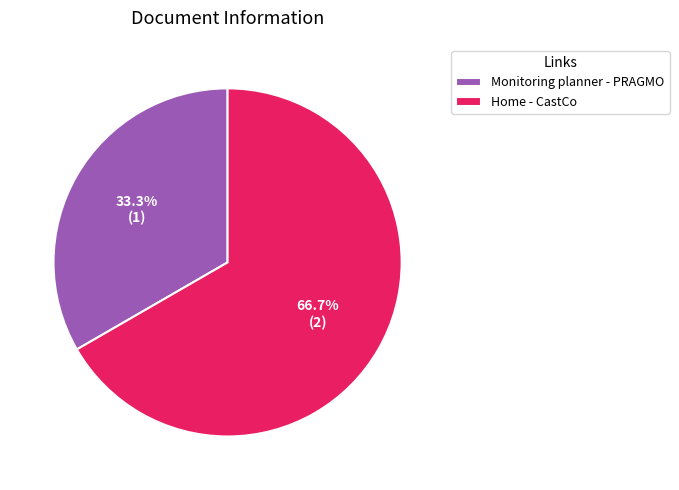

Is it true that Monitoring planner - PRAGMO is 33% of the pie?

True